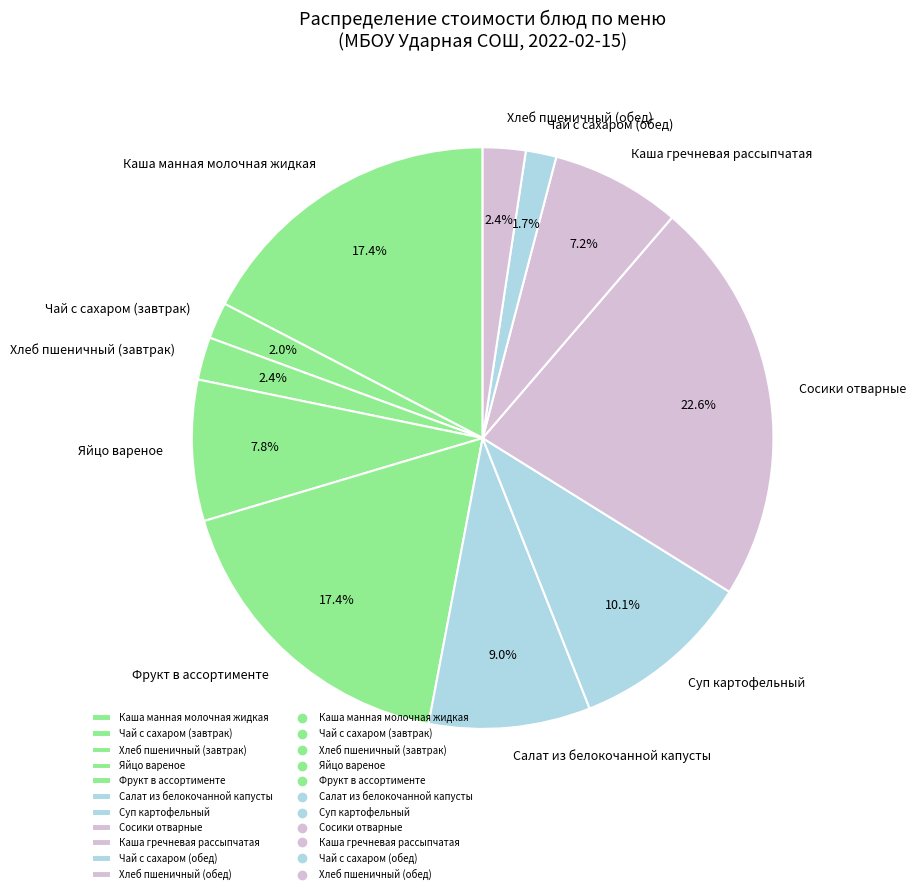

Which category has the biggest portion of the pie?

Сосики отварные